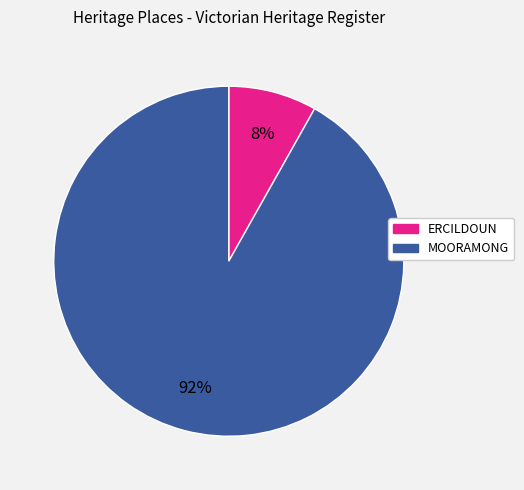

Which category has the smallest portion of the pie?

ERCILDOUN